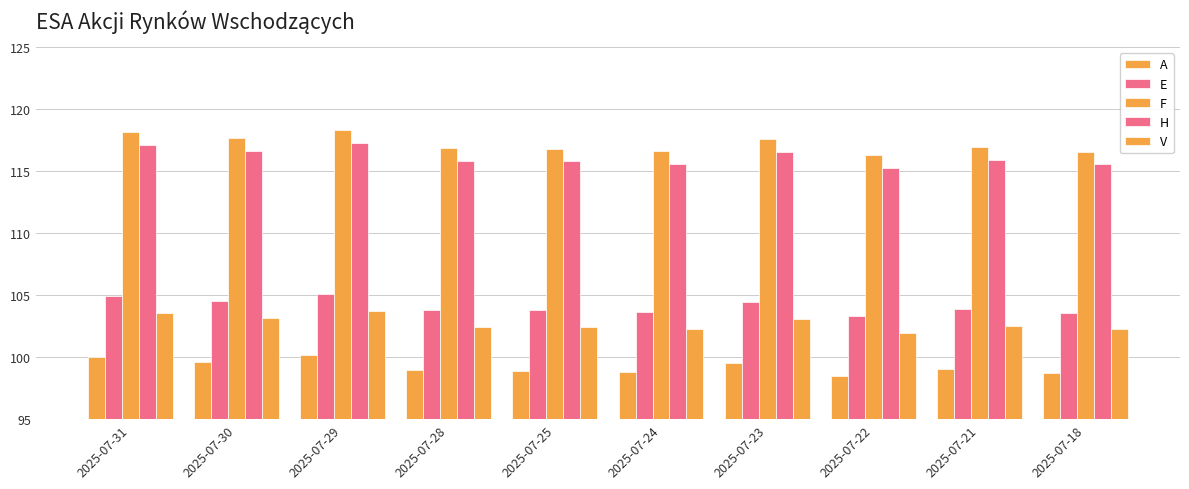

Reading left to right, what are all the values shown in this chart?

A: 2025-07-31=100.0	2025-07-30=99.6	2025-07-29=100.2	2025-07-28=98.9	2025-07-25=98.9	2025-07-24=98.8	2025-07-23=99.6	2025-07-22=98.5	2025-07-21=99.0	2025-07-18=98.8
E: 2025-07-31=105.0	2025-07-30=104.5	2025-07-29=105.1	2025-07-28=103.8	2025-07-25=103.8	2025-07-24=103.6	2025-07-23=104.4	2025-07-22=103.3	2025-07-21=103.9	2025-07-18=103.6
F: 2025-07-31=118.2	2025-07-30=117.7	2025-07-29=118.3	2025-07-28=116.9	2025-07-25=116.8	2025-07-24=116.7	2025-07-23=117.6	2025-07-22=116.3	2025-07-21=116.9	2025-07-18=116.6
H: 2025-07-31=117.1	2025-07-30=116.7	2025-07-29=117.3	2025-07-28=115.8	2025-07-25=115.8	2025-07-24=115.6	2025-07-23=116.5	2025-07-22=115.3	2025-07-21=115.9	2025-07-18=115.5
V: 2025-07-31=103.6	2025-07-30=103.2	2025-07-29=103.7	2025-07-28=102.4	2025-07-25=102.4	2025-07-24=102.3	2025-07-23=103.1	2025-07-22=102.0	2025-07-21=102.5	2025-07-18=102.2